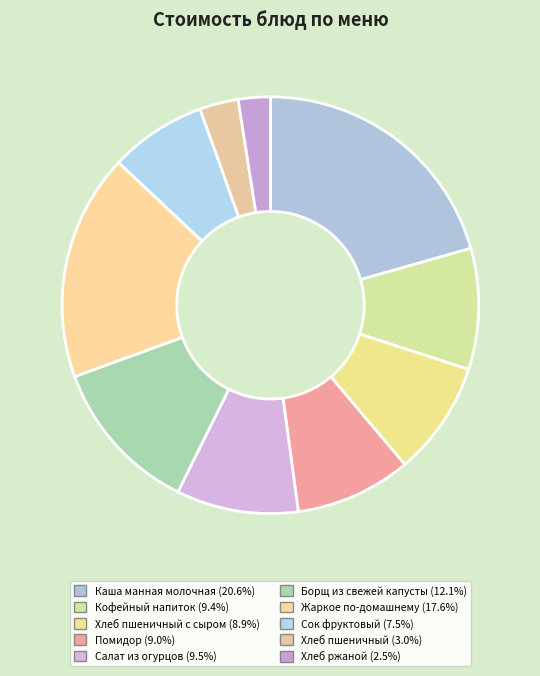

How many segments does this pie chart have?

10